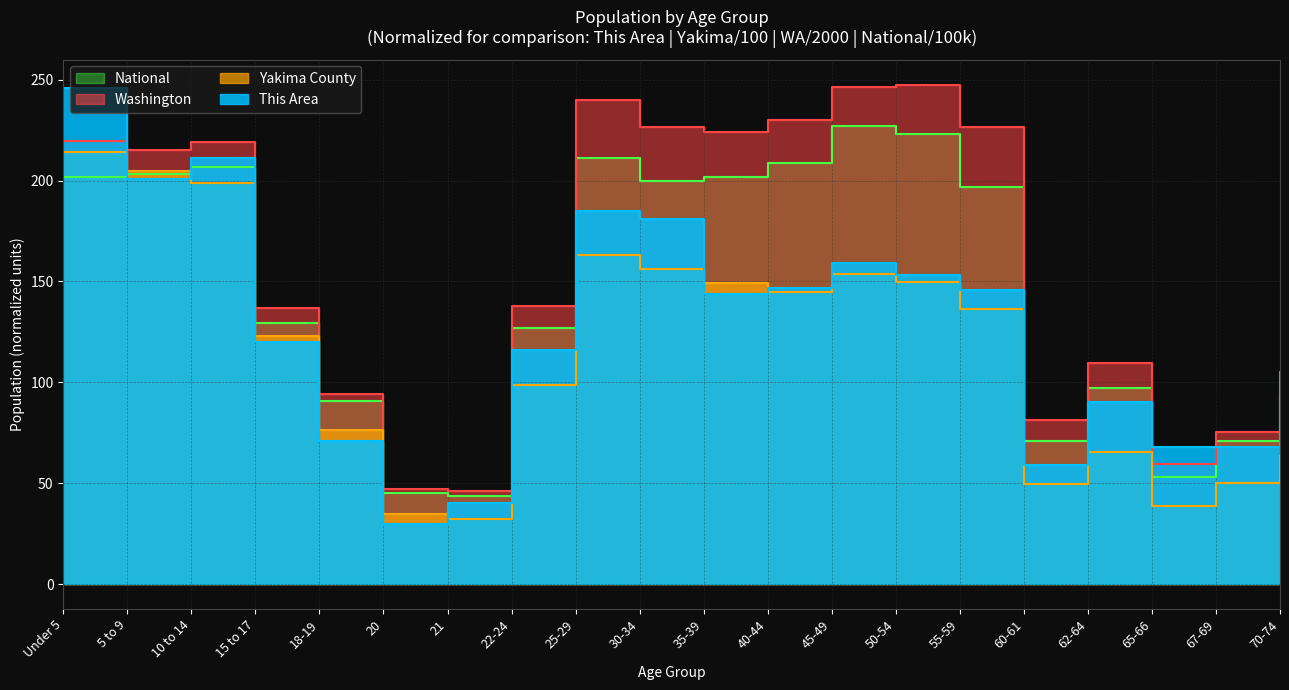

Rank the series at 45-49 from lowest to highest value.

Yakima County, This Area, National, Washington